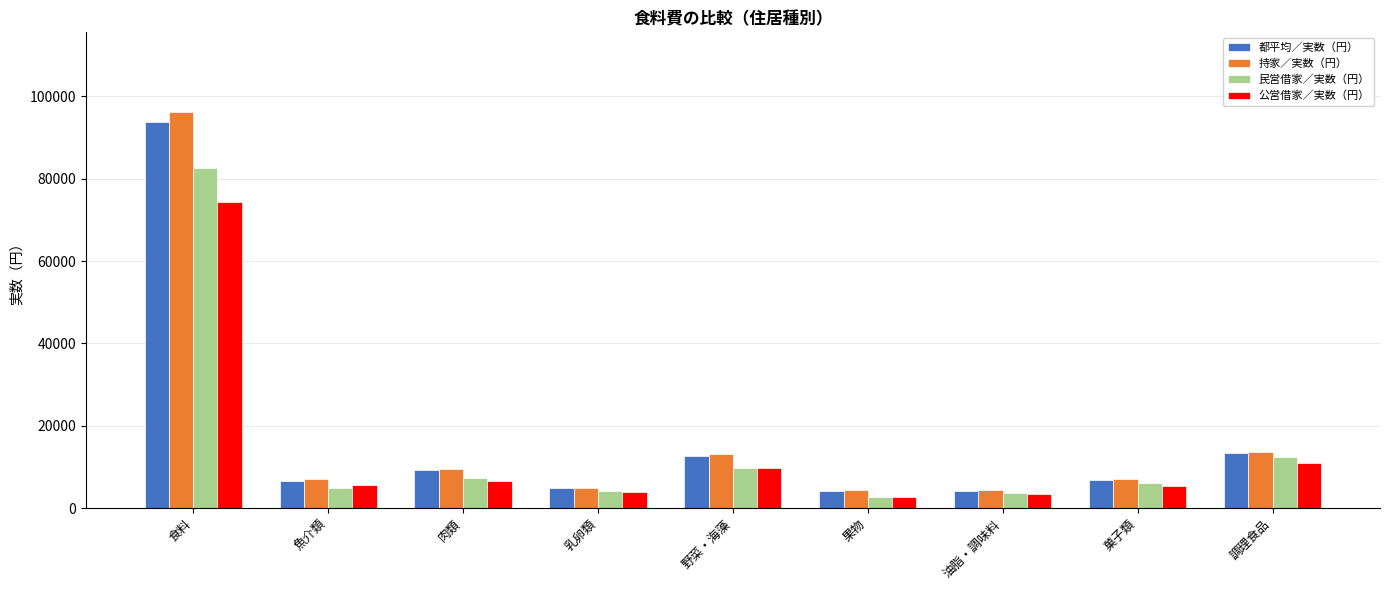

What is the label of the 6th bar from the right?

乳卵類